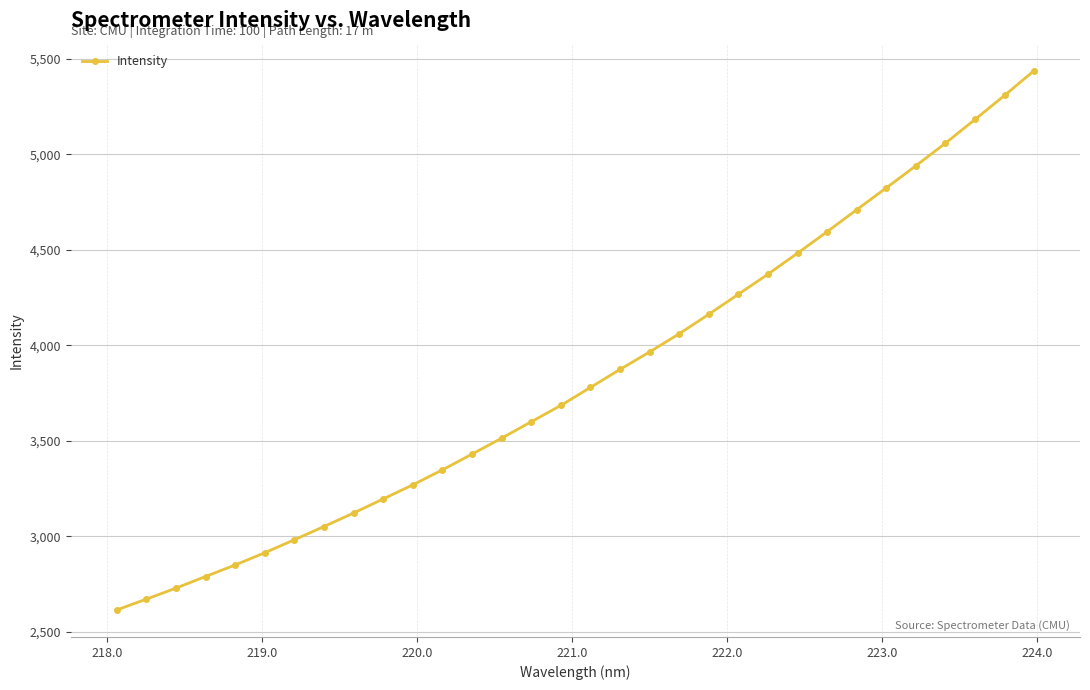

What is the difference between the maximum and minimum values?

2823.1